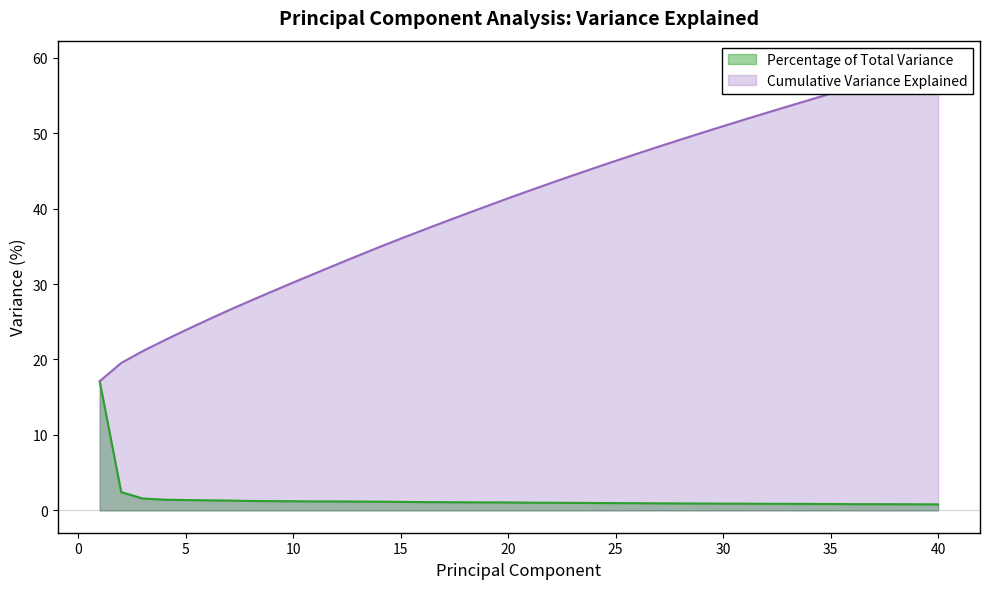

Which series has the largest range (max minus min)?

Cumulative Variance Explained